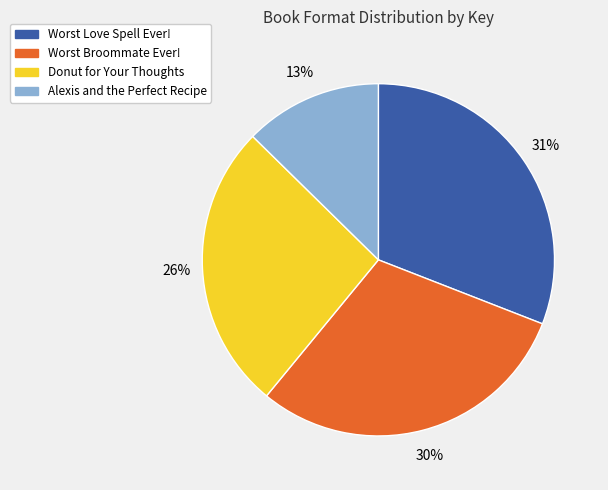

Count the number of slices in the pie.

4